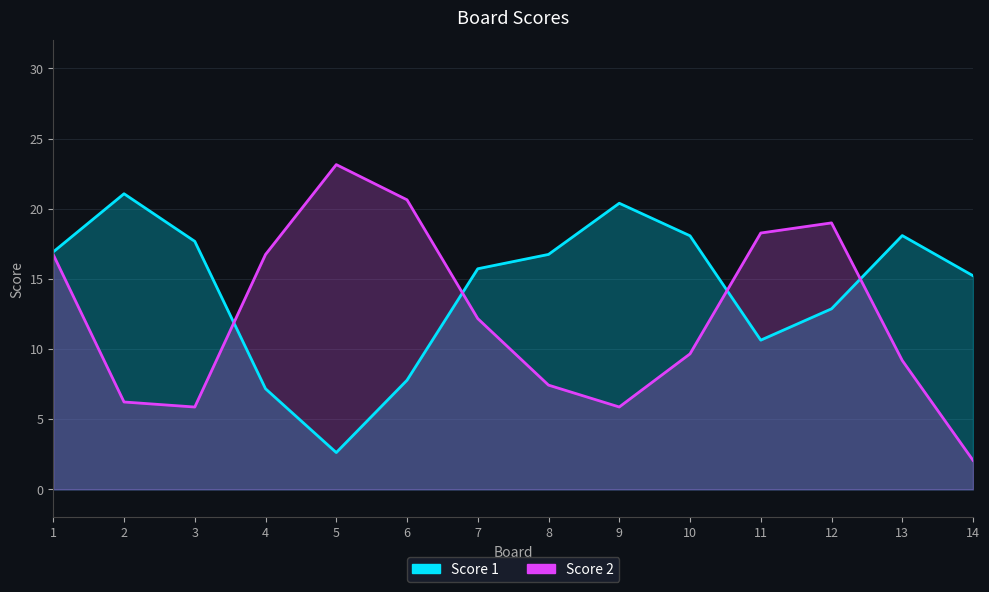

After their last crossing, which series has the higher values: Score 1 or Score 2?

Score 1